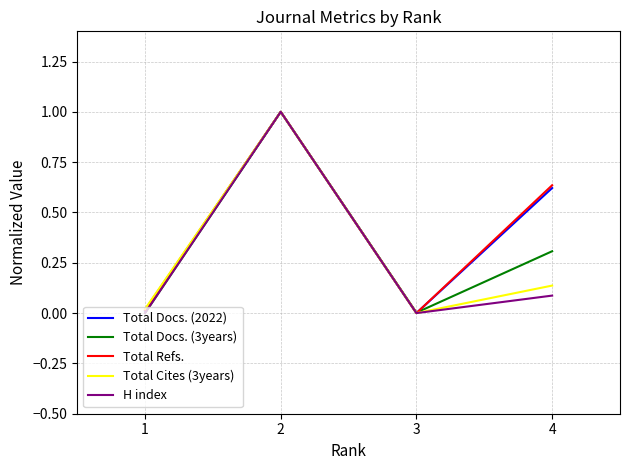

What are all the series names shown in the legend?

Total Docs. (2022), Total Docs. (3years), Total Refs., Total Cites (3years), H index